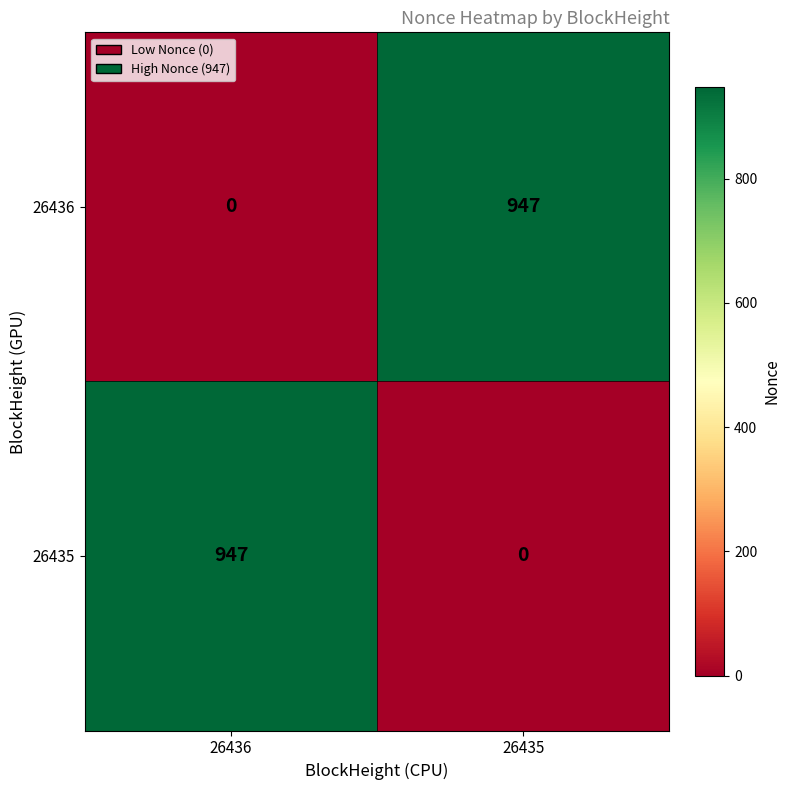

Is it true that 26435 equals 1409 at 26436?

False